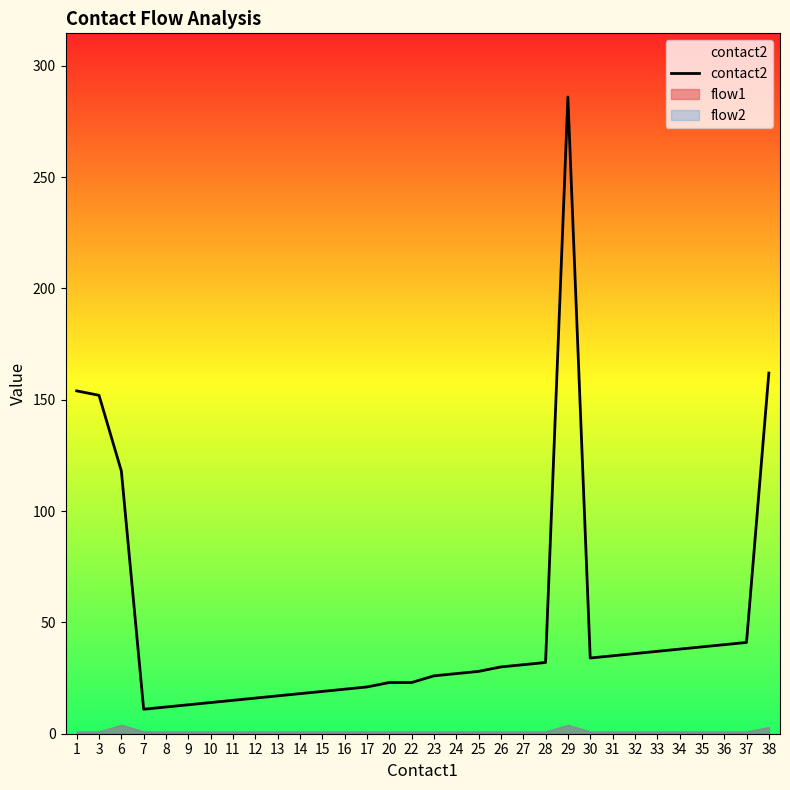

Reading left to right, what are all the values shown in this chart?

1=154	3=152	6=118	7=11	8=12	9=13	10=14	11=15	12=16	13=17	14=18	15=19	16=20	17=21	20=23	22=23	23=26	24=27	25=28	26=30	27=31	28=32	29=286	30=34	31=35	32=36	33=37	34=38	35=39	36=40	37=41	38=162